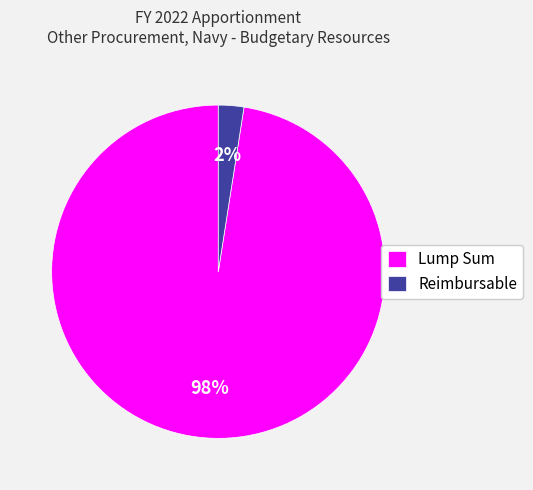

How many slices are in this pie chart?

2